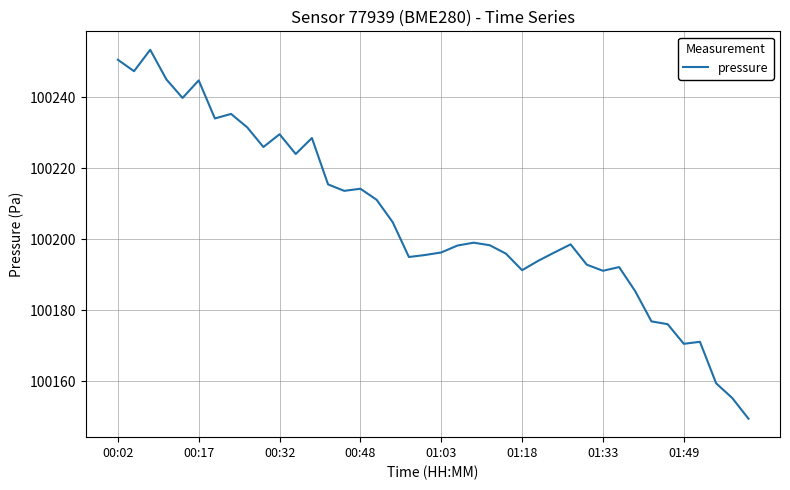

What is the difference between the maximum and minimum values?

103.9